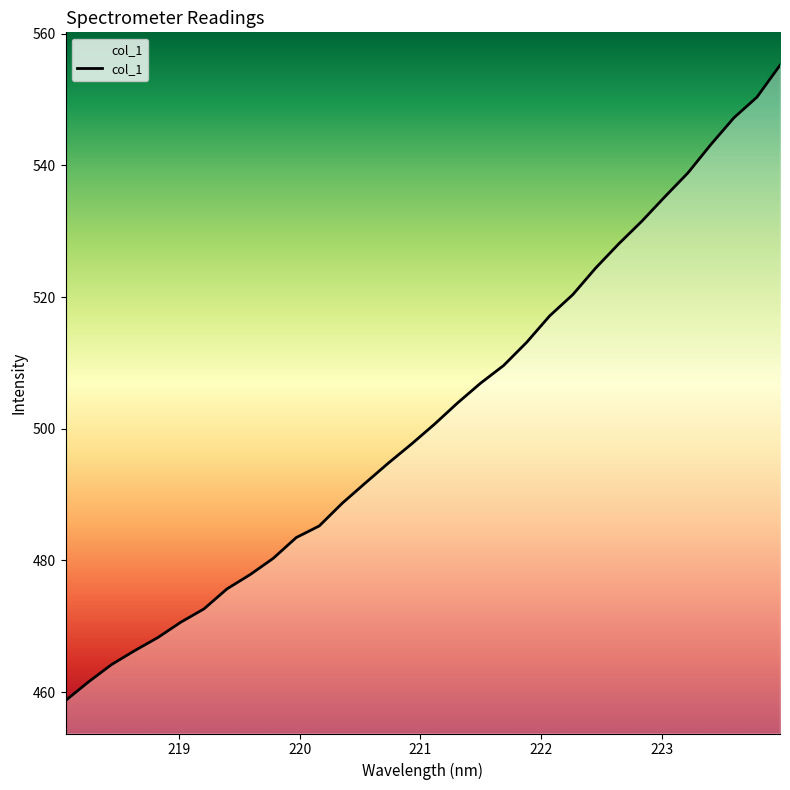

What is the difference between the maximum and minimum values?

96.5